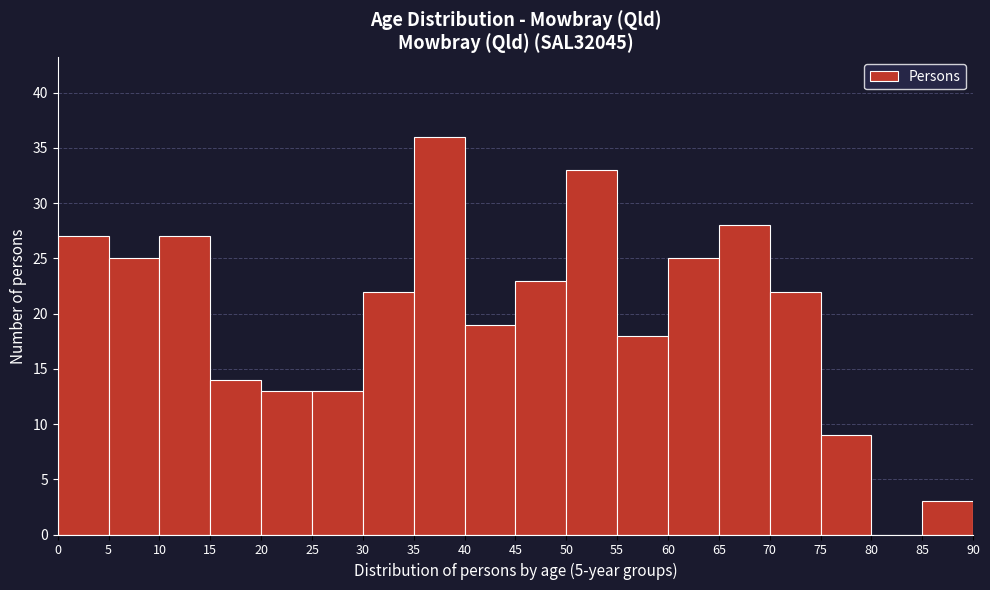

Reading left to right, list every bar in this chart as the range it spans on the x-axis followed by its height. The values are not printed on the chart, so give them approximately, as read against the axis.

0 to 5: 27
5 to 10: 25
10 to 15: 27
15 to 20: 14
20 to 25: 13
25 to 30: 13
30 to 35: 22
35 to 40: 36
40 to 45: 19
45 to 50: 23
50 to 55: 33
55 to 60: 18
60 to 65: 25
65 to 70: 28
70 to 75: 22
75 to 80: 9
80 to 85: 0
85 to 90: 3